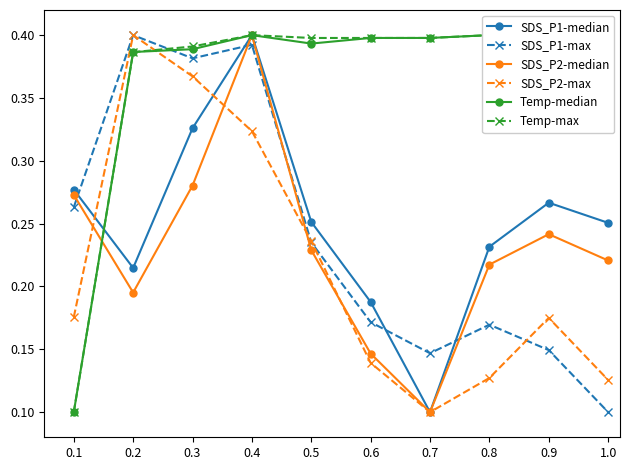

Reading right to left, transcribe all the data shown in this chart.

SDS_P1-median: 0.3	0.3	0.2	0.1	0.2	0.3	0.4	0.3	0.2	0.3
SDS_P1-max: 0.1	0.1	0.2	0.1	0.2	0.2	0.4	0.4	0.4	0.3
SDS_P2-median: 0.2	0.2	0.2	0.1	0.1	0.2	0.4	0.3	0.2	0.3
SDS_P2-max: 0.1	0.2	0.1	0.1	0.1	0.2	0.3	0.4	0.4	0.2
Temp-median: 0.4	0.4	0.4	0.4	0.4	0.4	0.4	0.4	0.4	0.1
Temp-max: 0.4	0.4	0.4	0.4	0.4	0.4	0.4	0.4	0.4	0.1